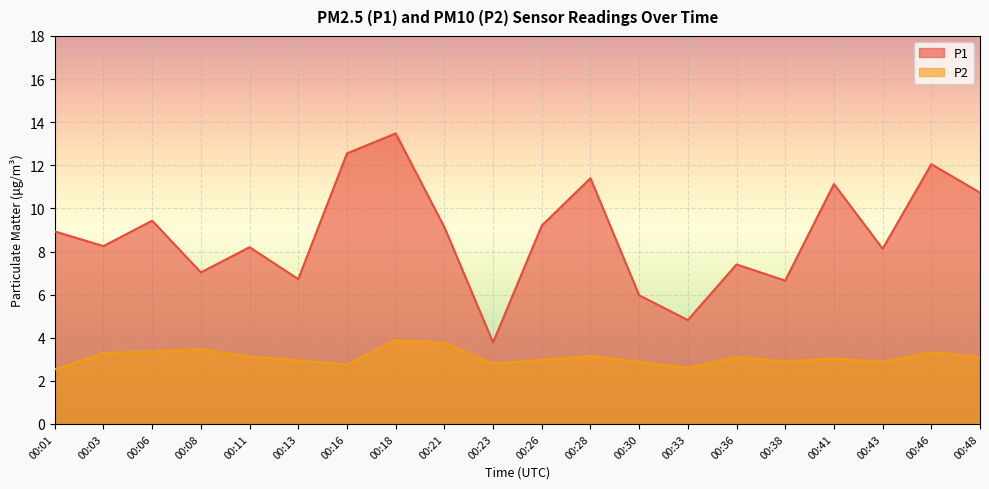

At which category is the sum across all series the highest?

00:18